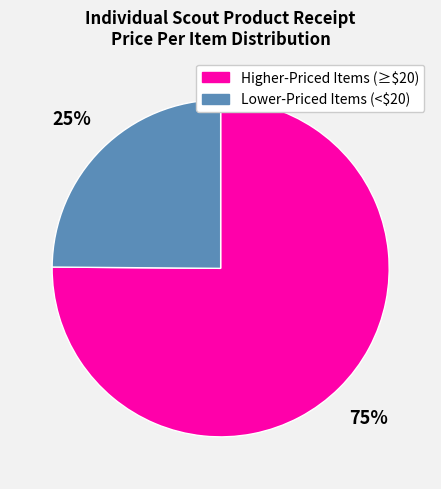

Is it true that Higher-Priced Items (≥$20) is 69% of the pie?

False